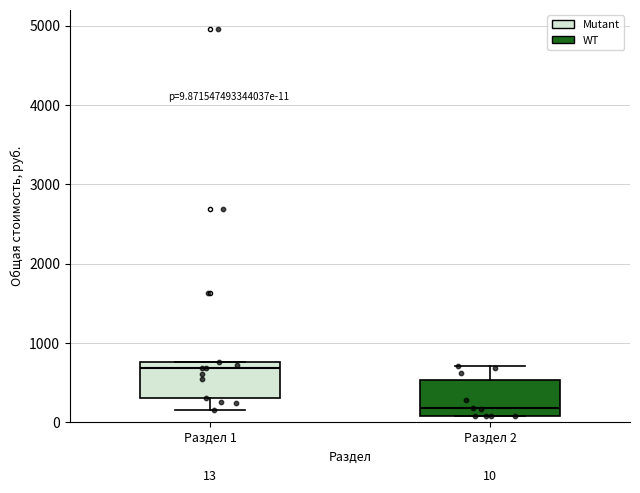

Which box has the lowest median line?

Раздел 2